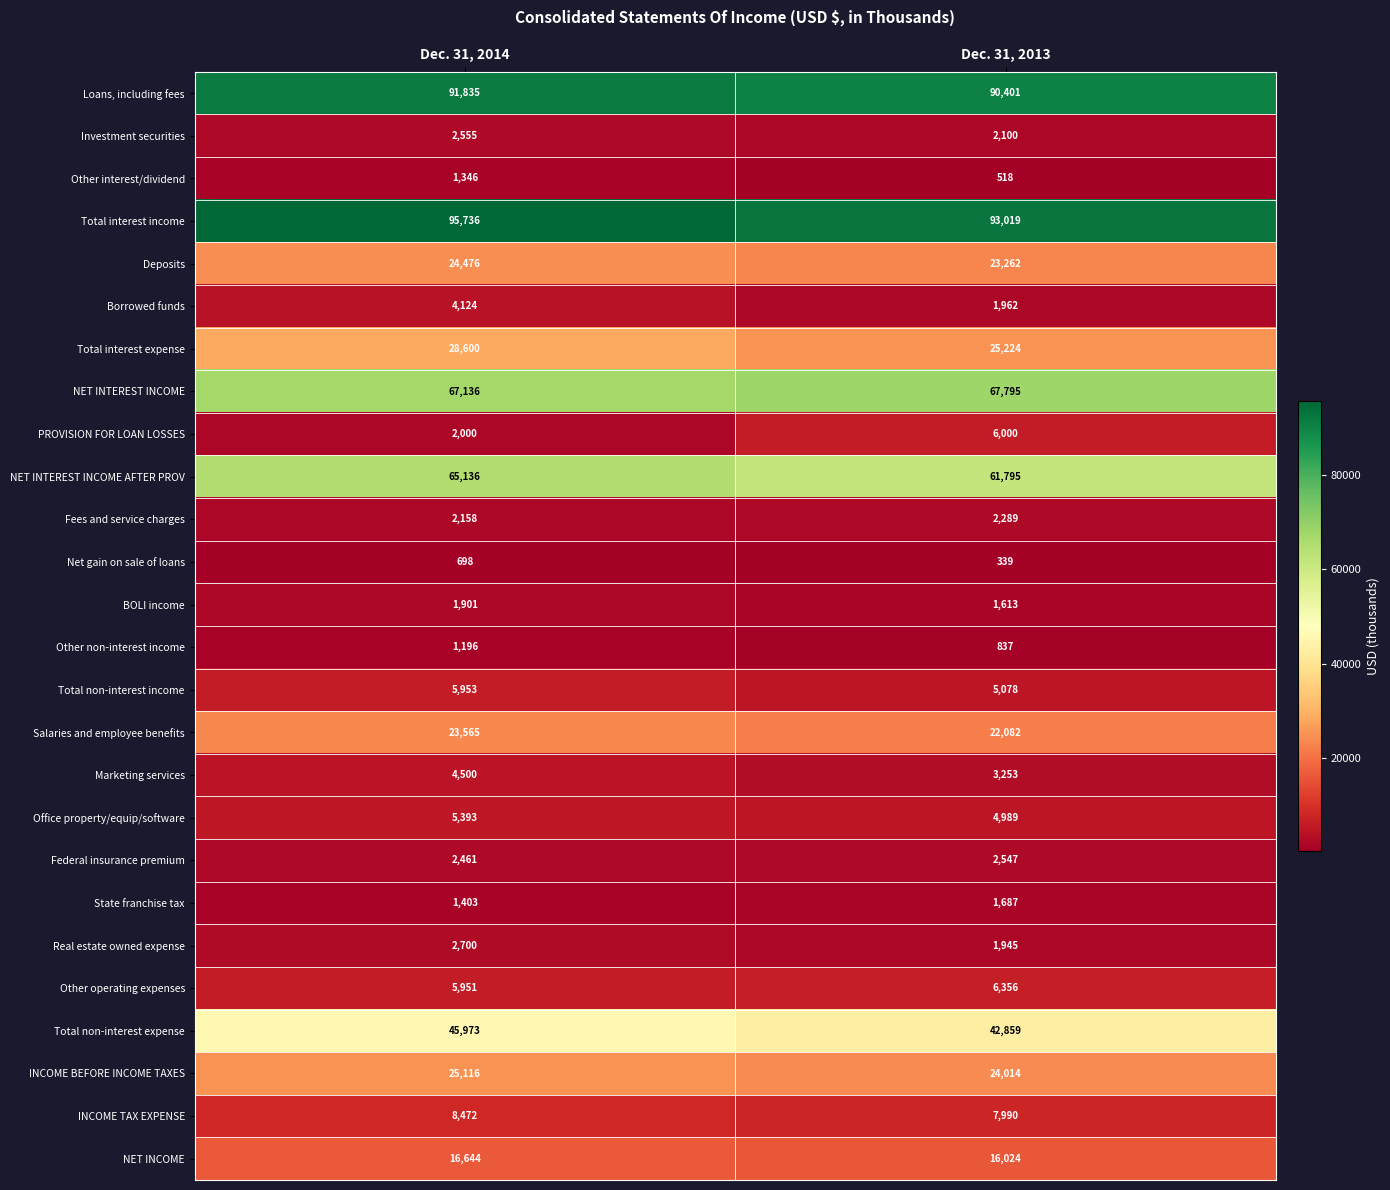

How many categories are shown in the chart?

2